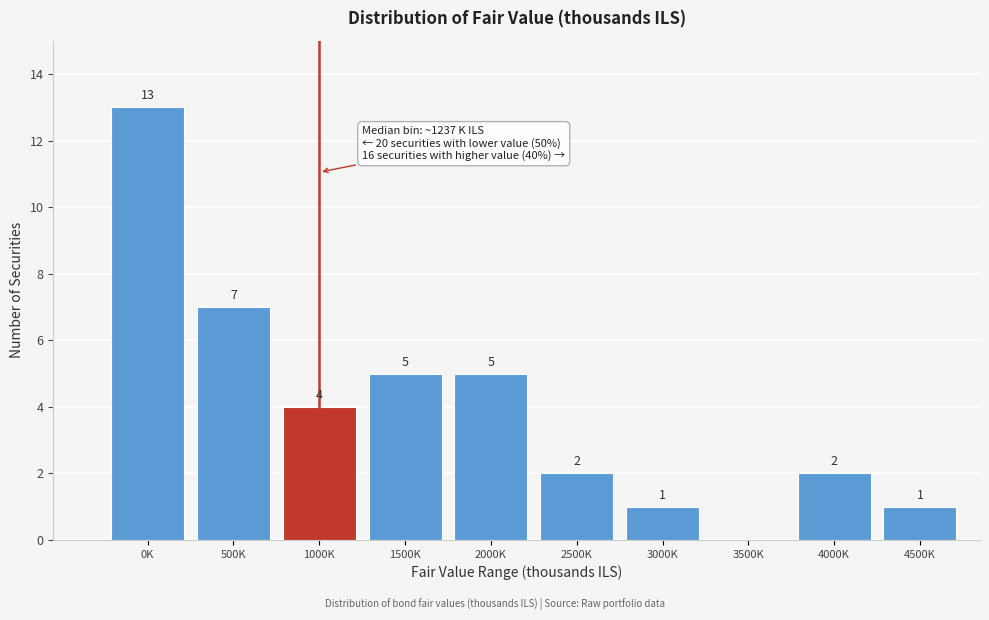

Reading left to right, transcribe all the data shown in this chart.

0K=13	500K=7	1000K=4	1500K=5	2000K=5	2500K=2	3000K=1	3500K=0	4000K=2	4500K=1